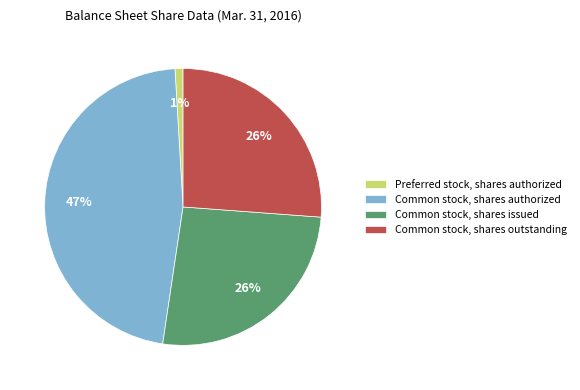

To the nearest percent, what percentage of the pie is Common stock, shares outstanding?

26%